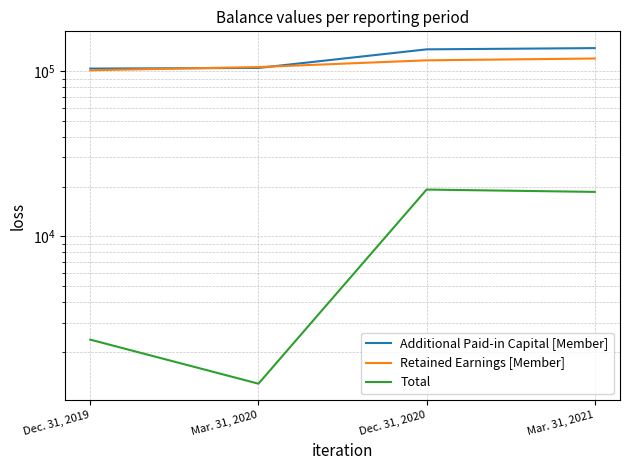

How many values in the Additional Paid-in Capital [Member] series exceed 135234?

1